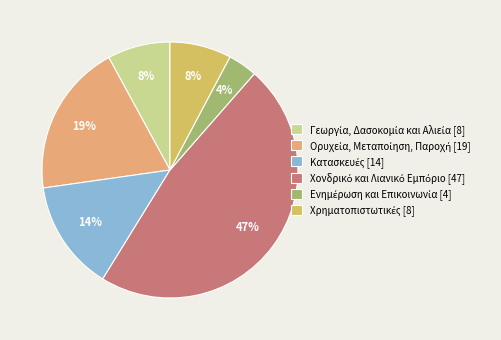

How many slices are in this pie chart?

6